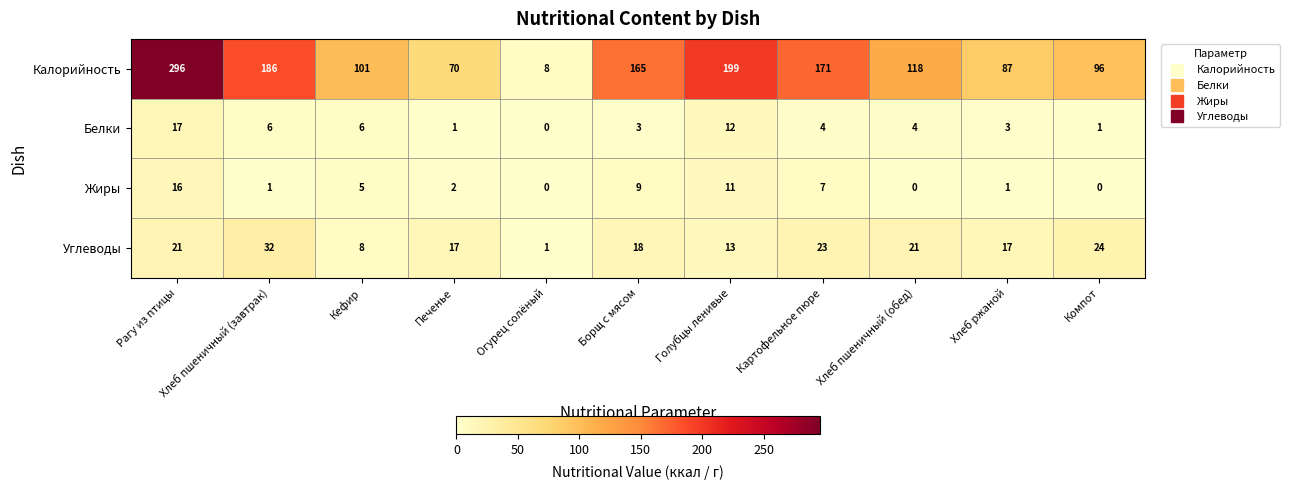

What is the difference between the maximum and minimum values in the Калорийность series?

288